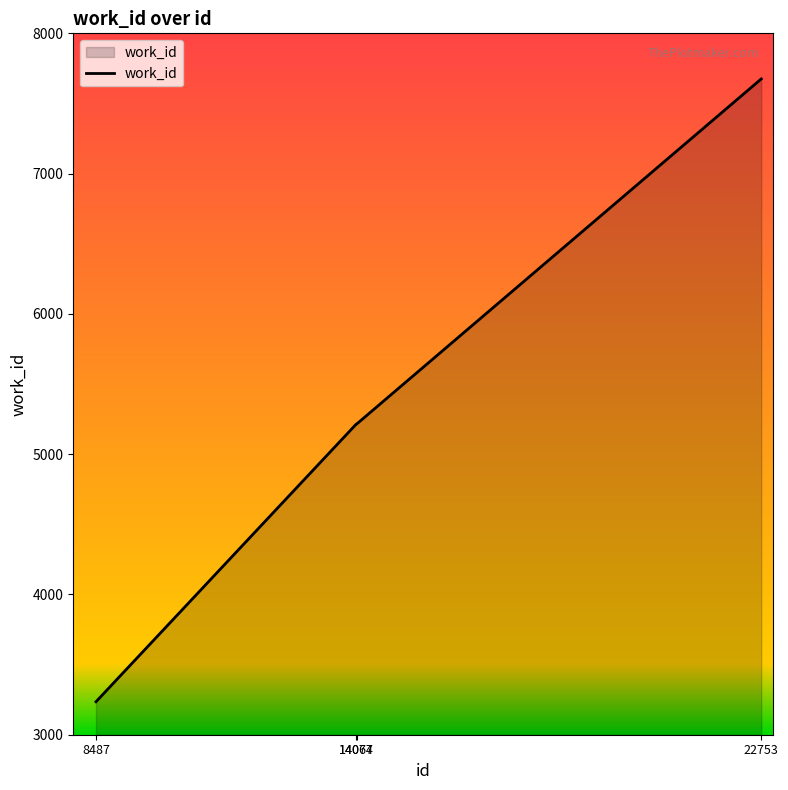

Approximately how many times larger is the value at 8487 compared to 22753?

0.4